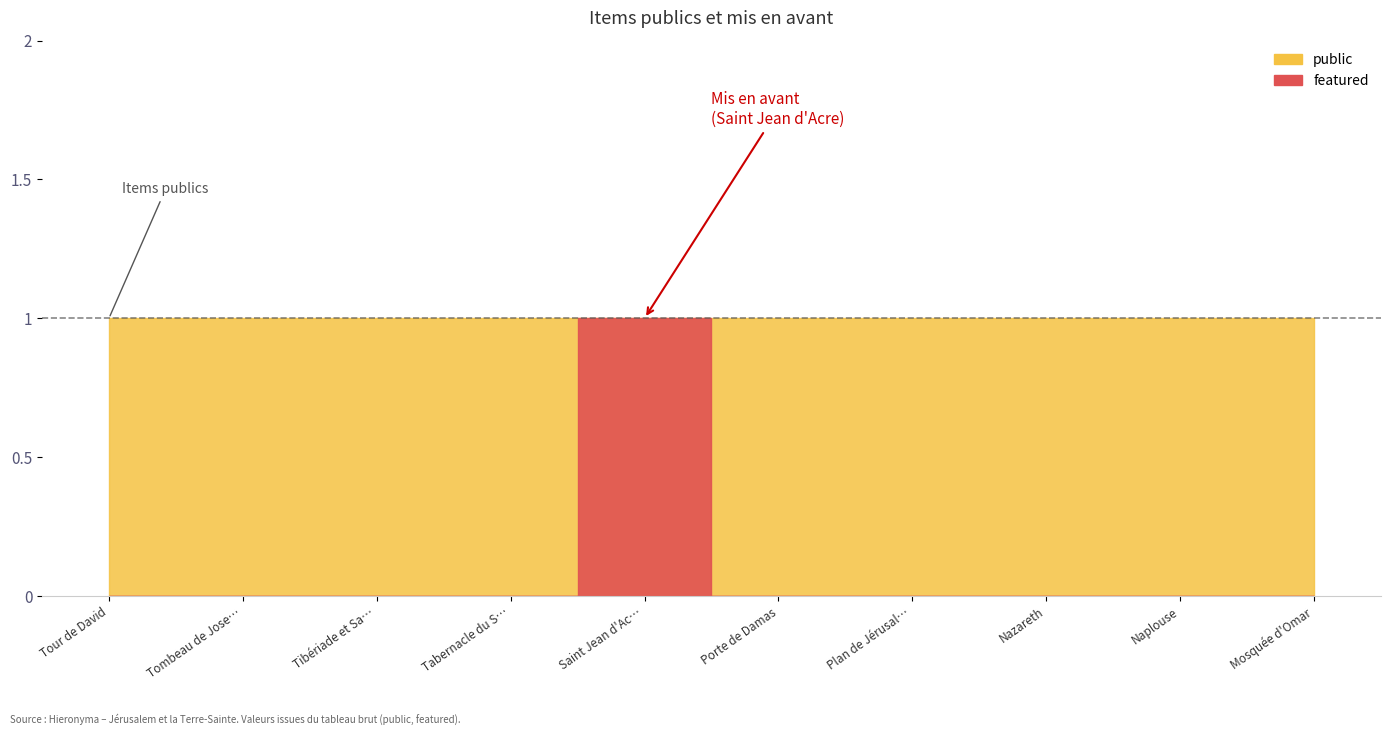

Reading left to right, what are all the values shown in this chart?

public: 1	1	1	1	1	1	1	1	1	1
featured: 0	0	0	0	1	0	0	0	0	0